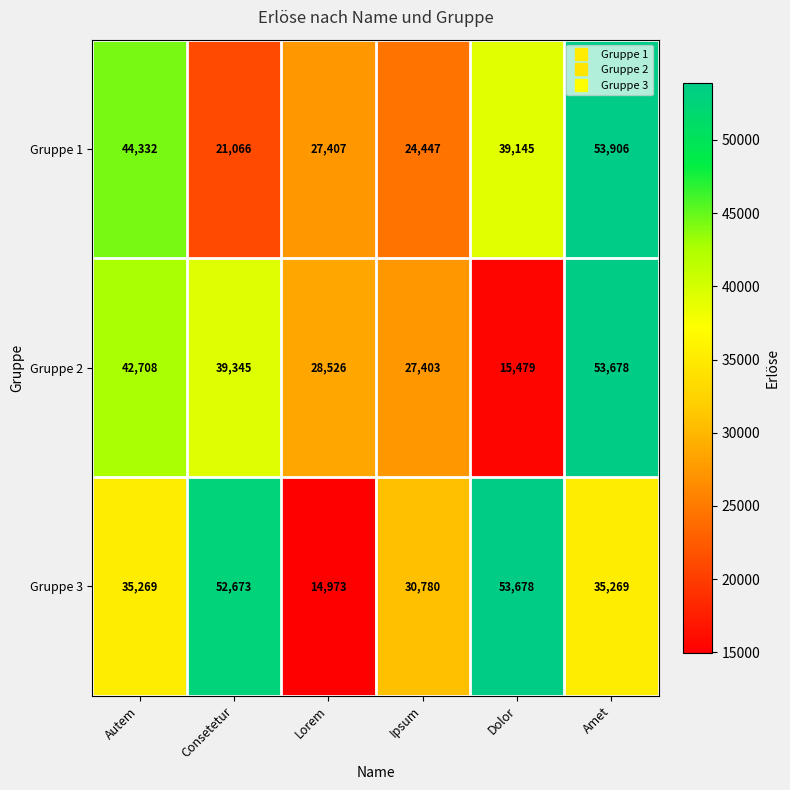

The Gruppe 3 series shows 35269 at Autem. True or false?

True